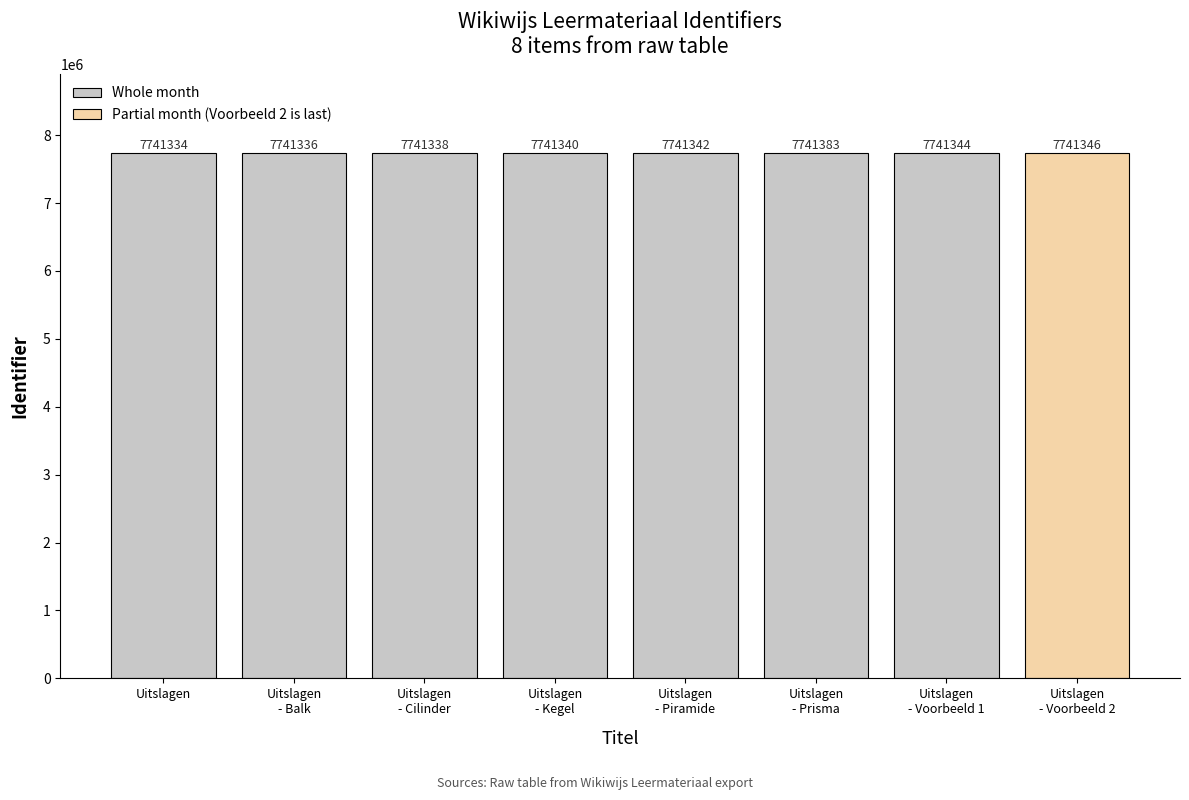

What is the greatest value displayed?

7741383